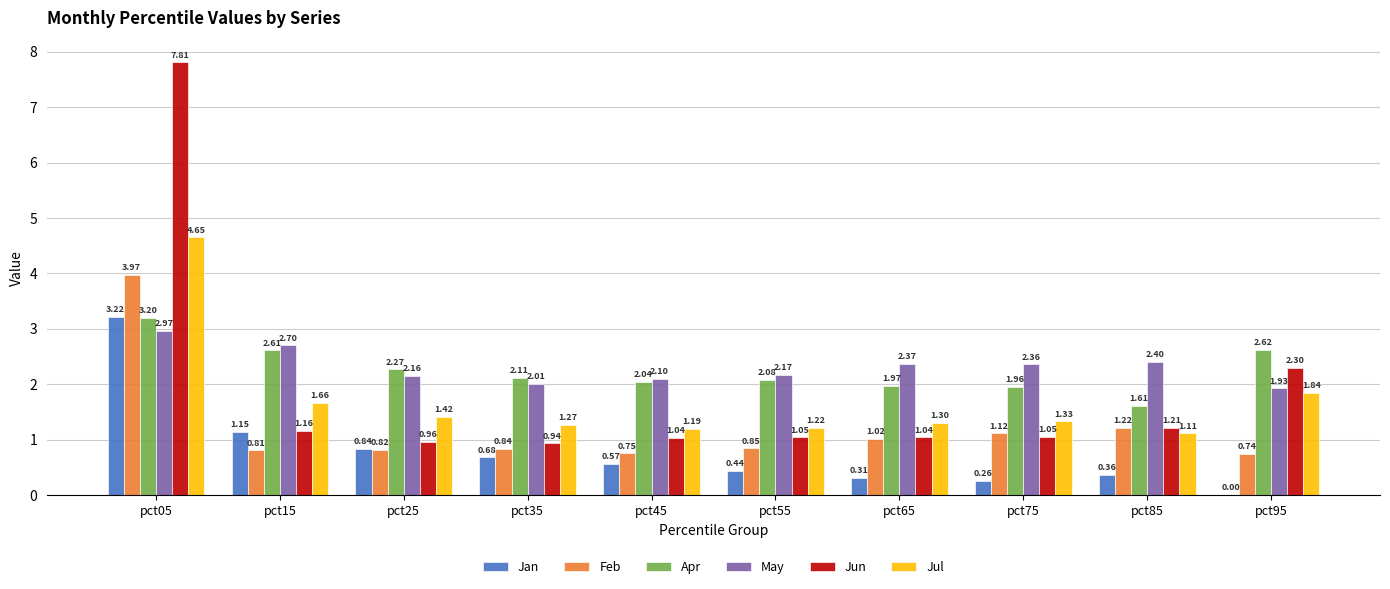

What is the total value across all series at pct45?

7.7